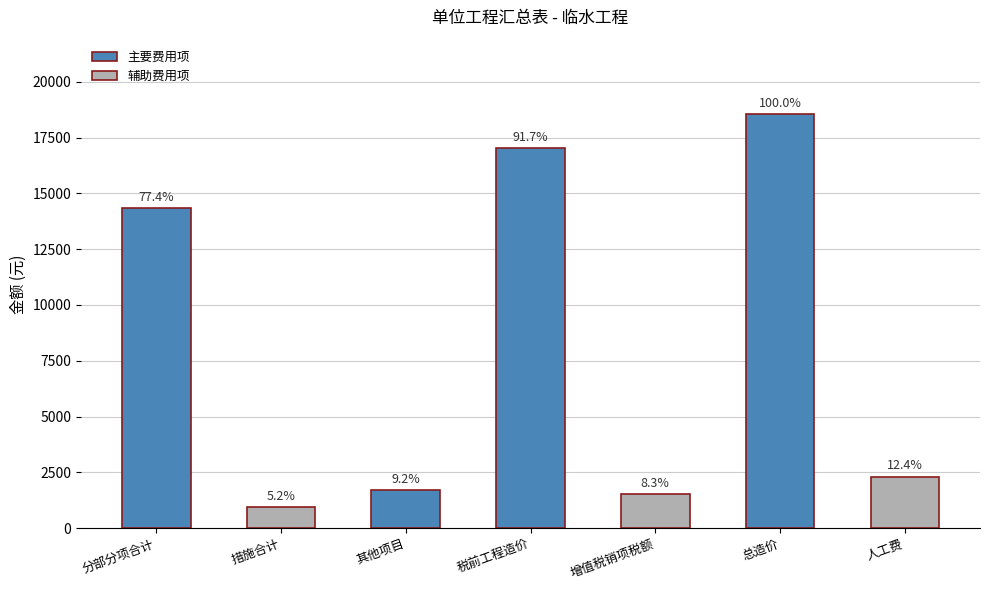

True or false: the data shows 957.1 at 措施合计.

True